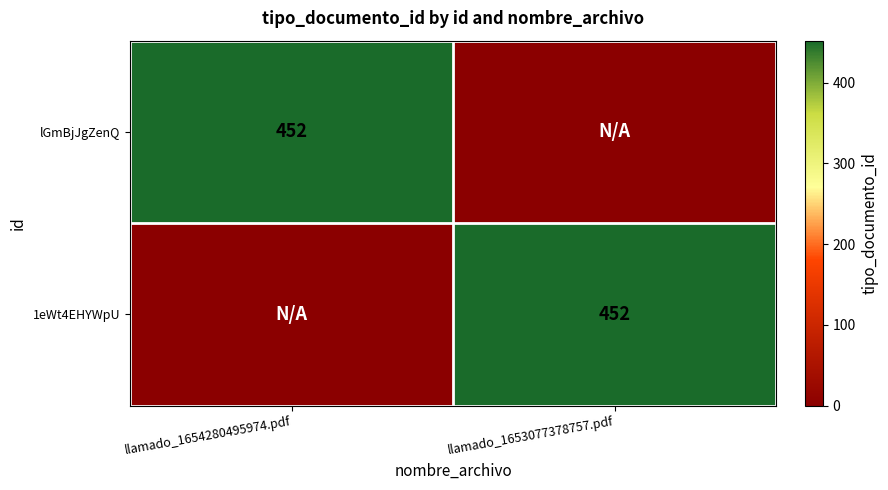

Count the number of data series in this chart.

2